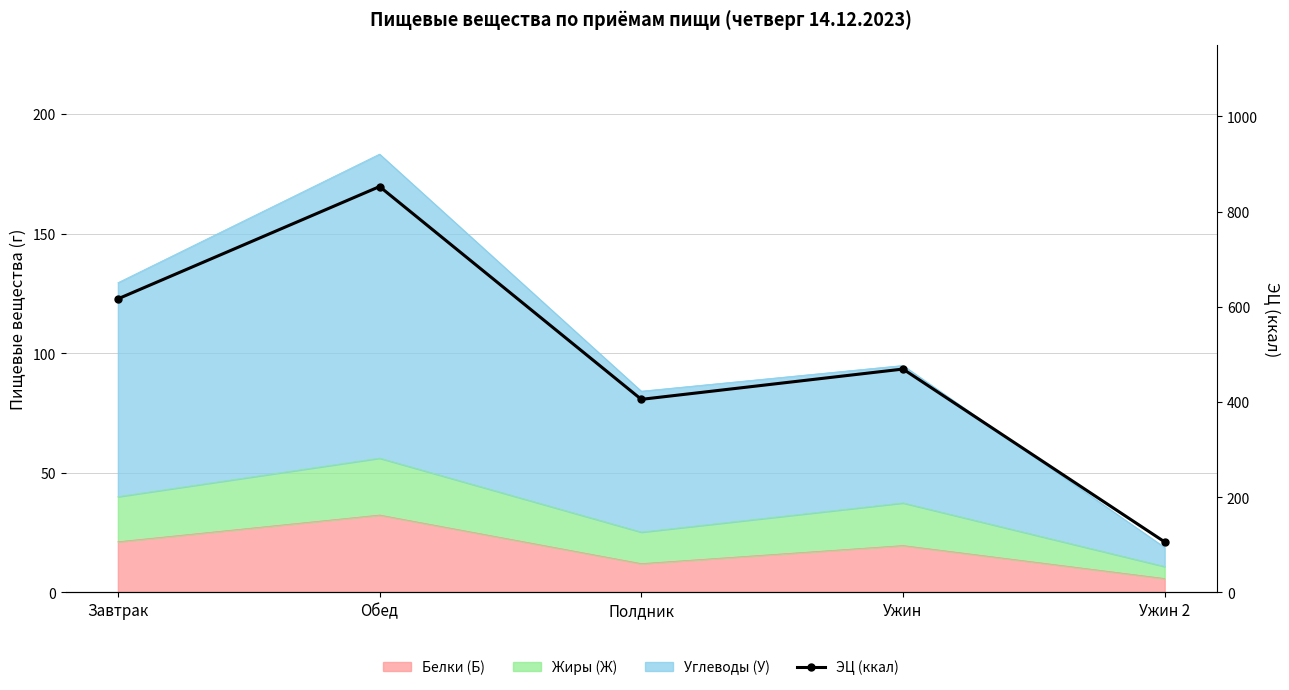

Where is the first local minimum?

Полдник